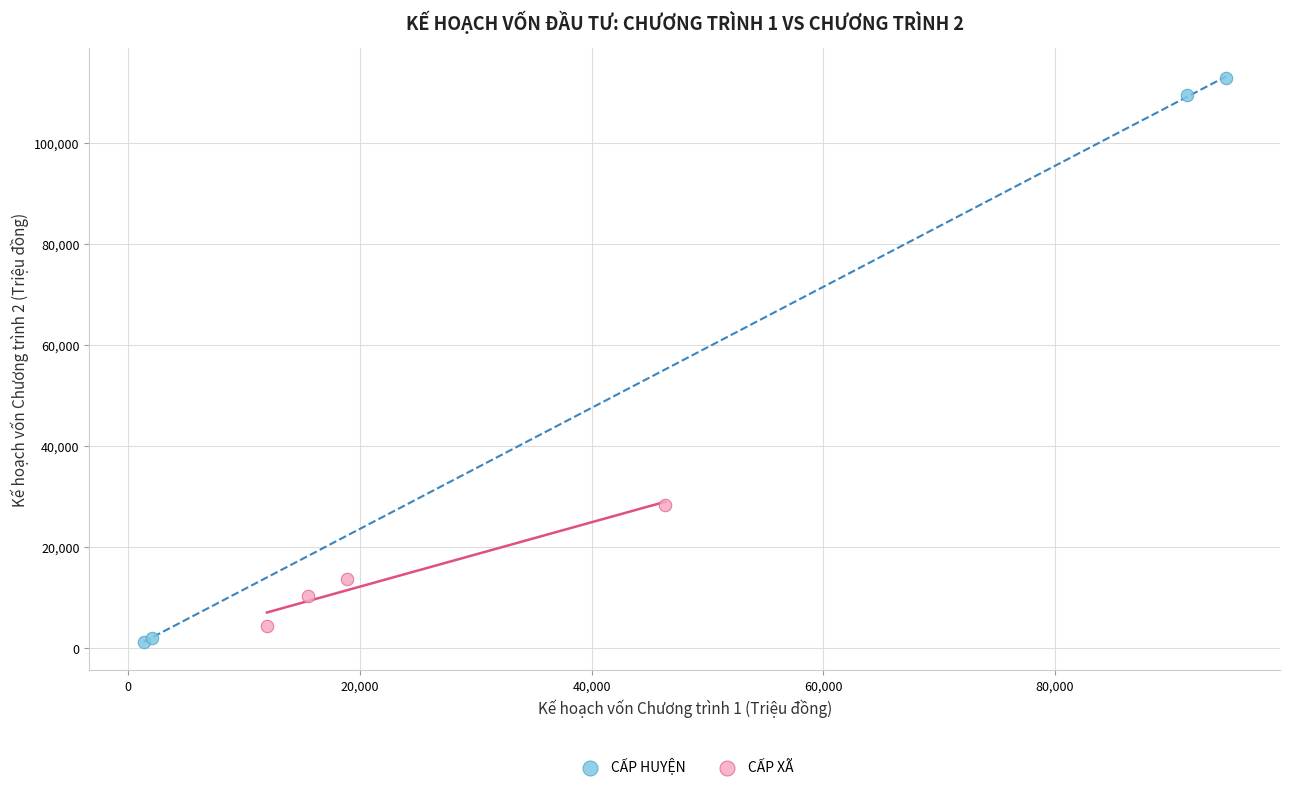

Which series has the widest spread of Y values?

CẤP HUYỆN